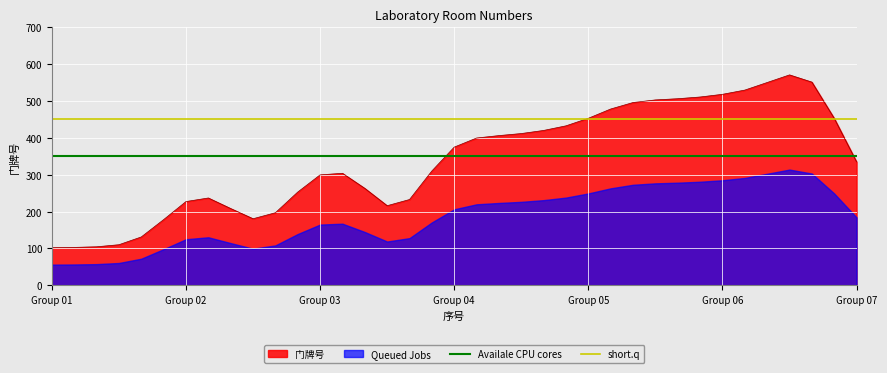

What is the lowest value of the Availale CPU cores series?

350.0